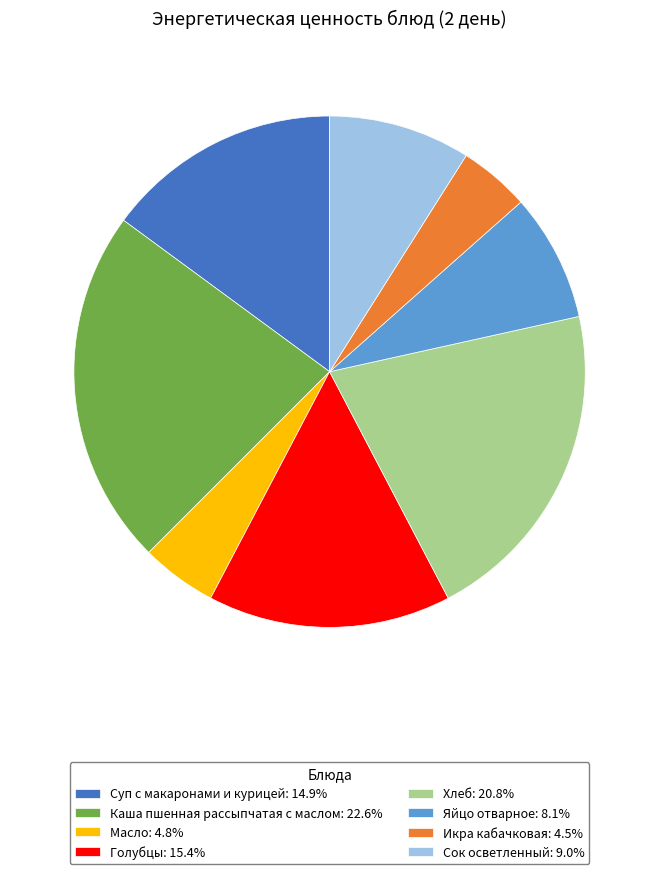

What is the ratio of the value at Яйцо отварное: 8.1% to the value at Голубцы: 15.4%?

0.5